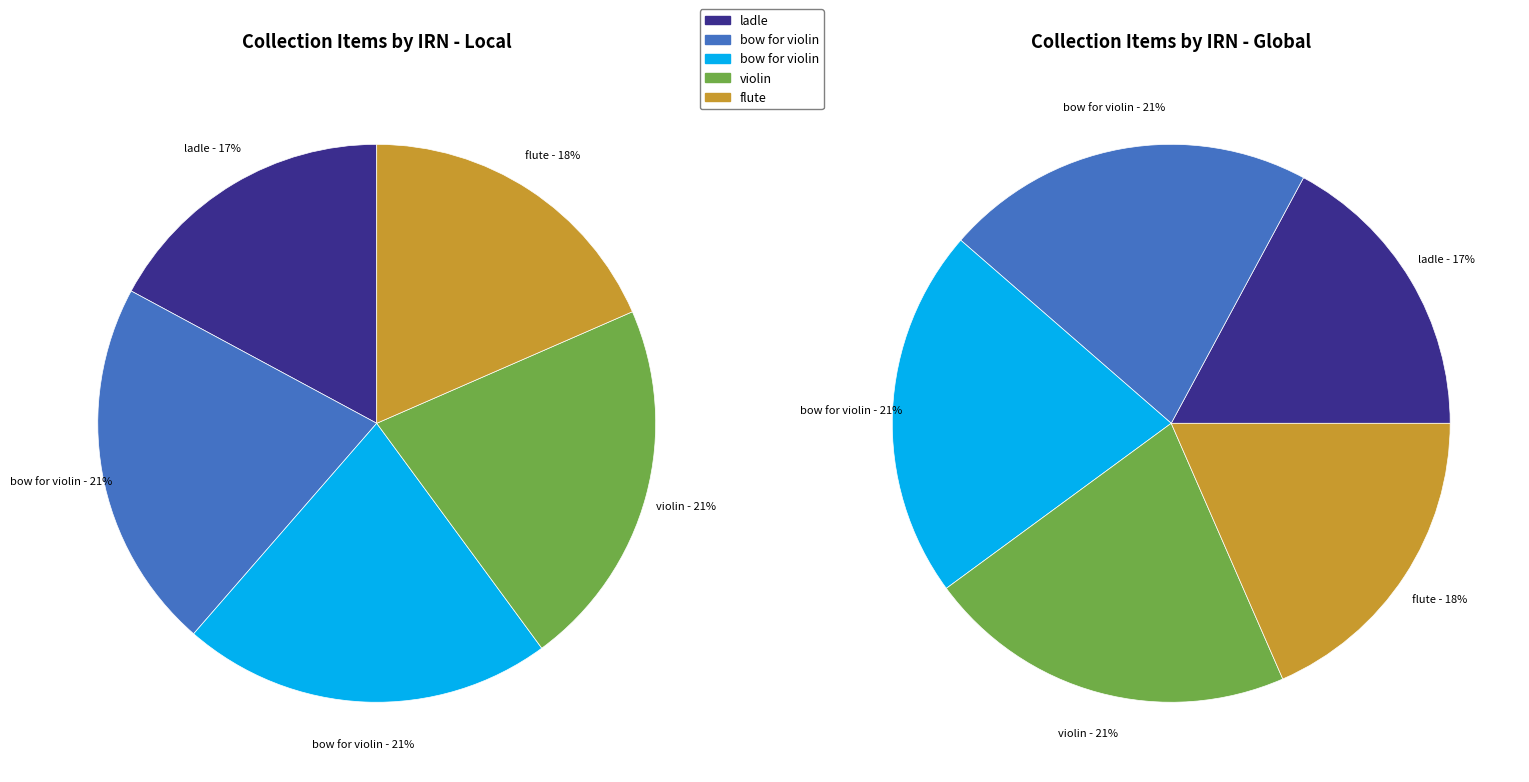

How many slices are in this pie chart?

5